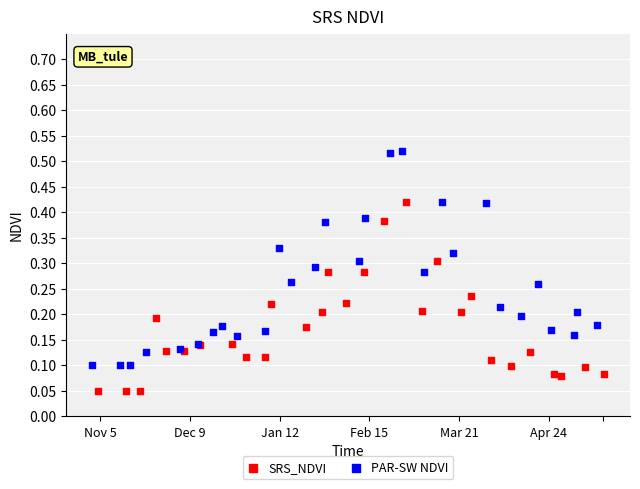

What are all the series names shown in the legend?

SRS_NDVI, PAR-SW NDVI